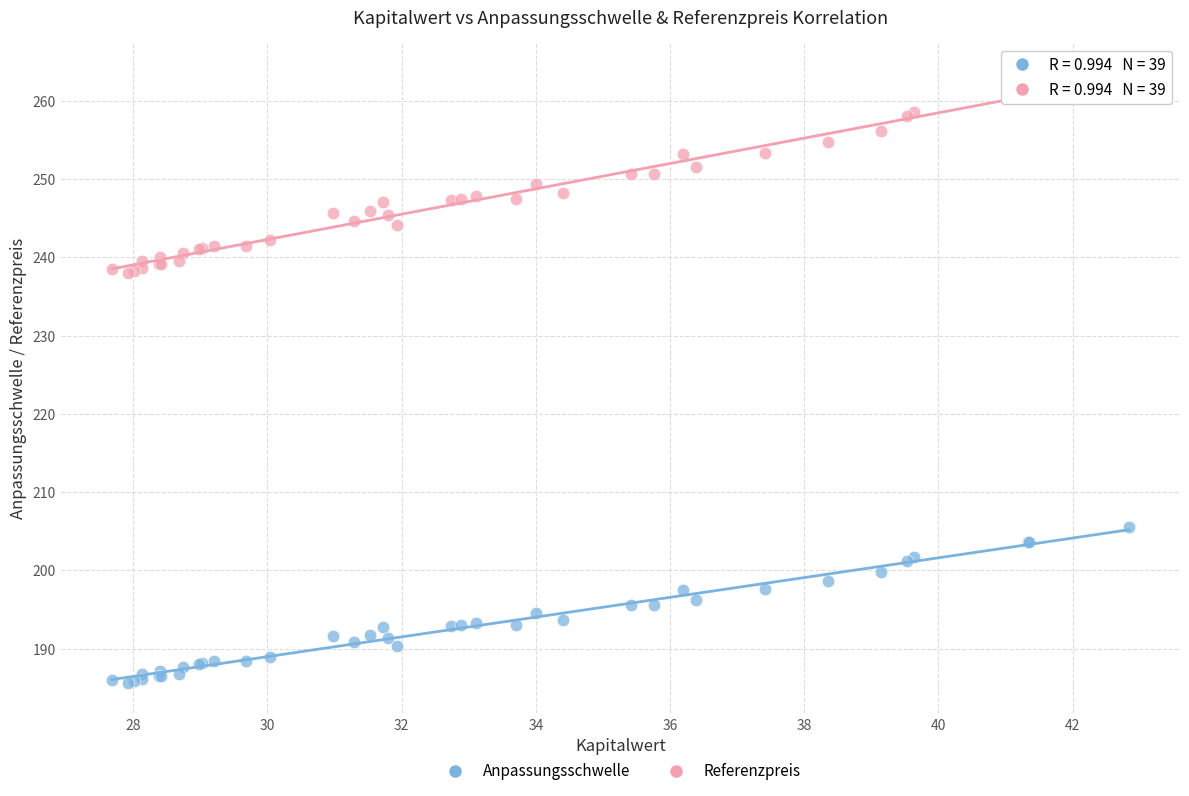

Which series reaches the minimum Y coordinate?

Anpassungsschwelle